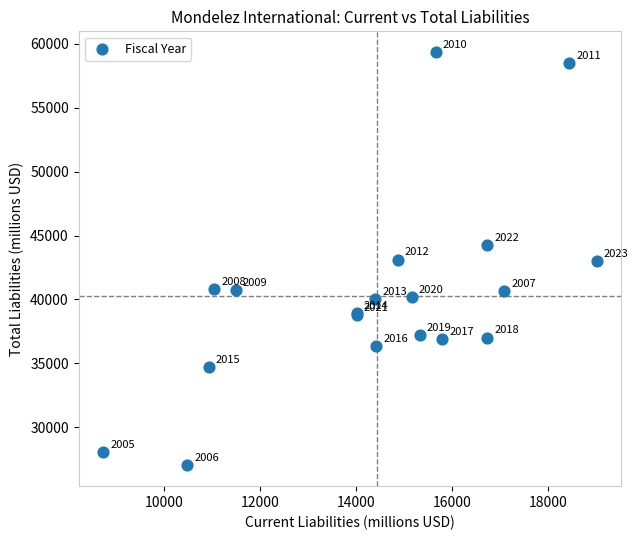

What Y value in the scatter plot is closest to 43183?

43123